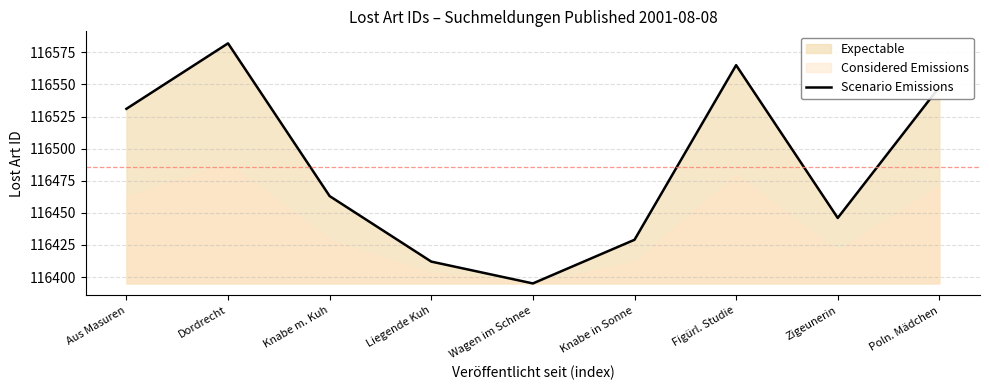

What is the label of the 3rd point from the right?

Figürl. Studie